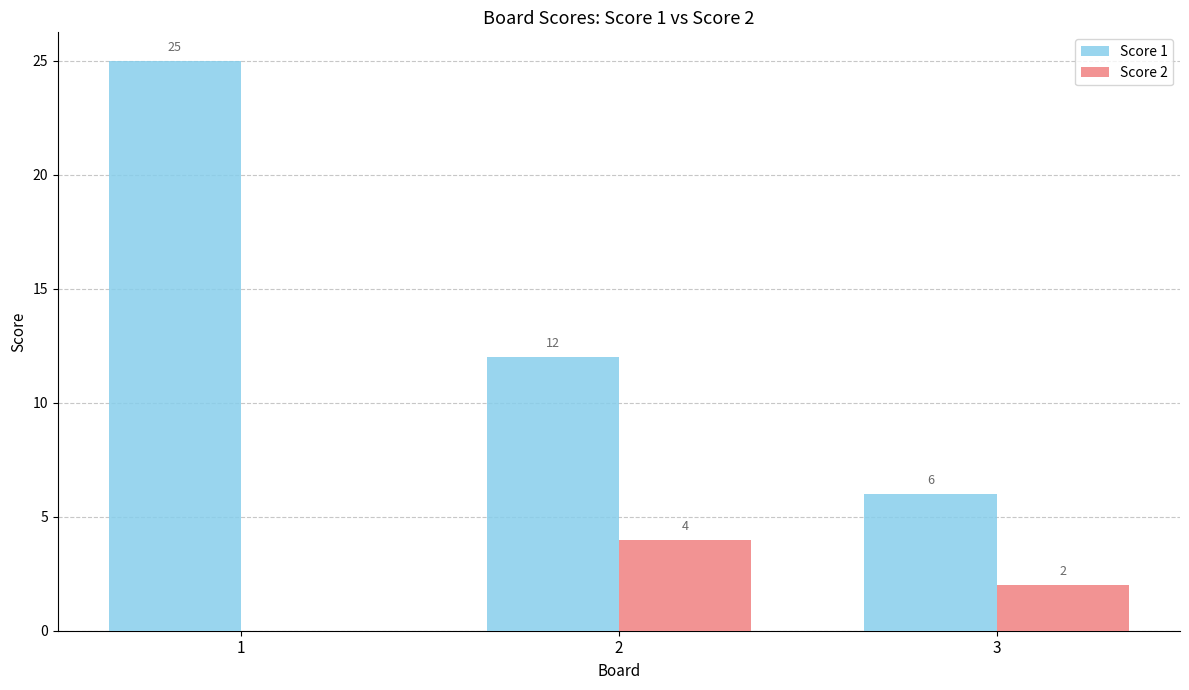

Read the Score 2 value at 3.

2